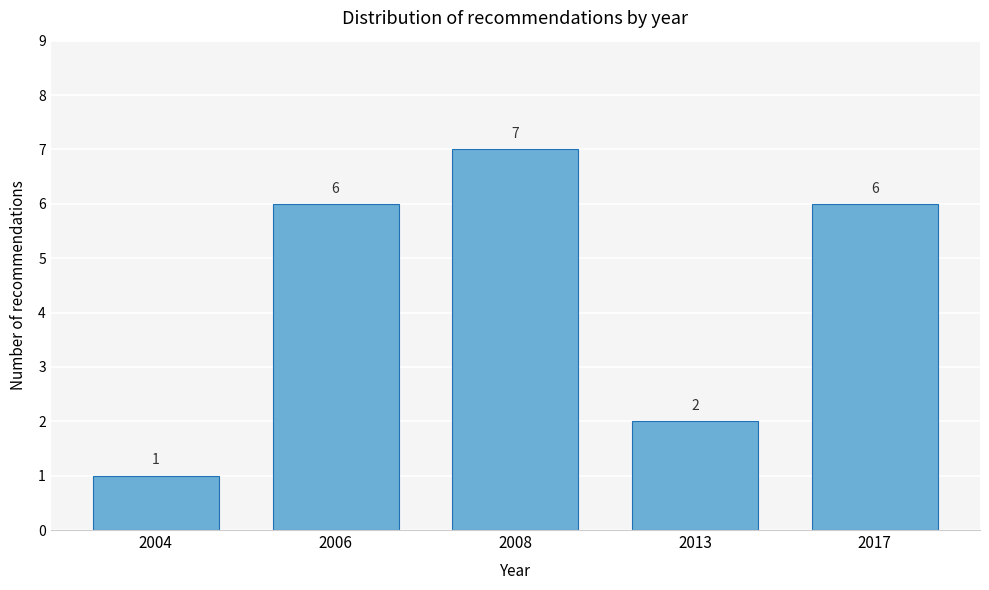

Reading left to right, list all the values displayed in this chart.

2004=1	2006=6	2008=7	2013=2	2017=6